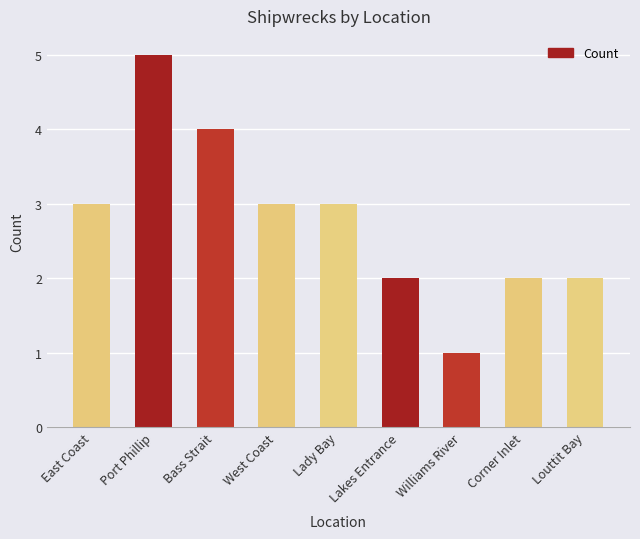

What is the value of the 8th bar from the left?

2